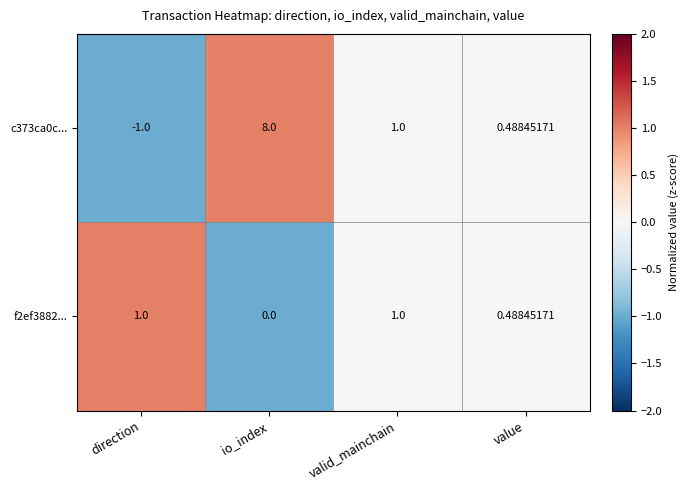

At which label is c373ca0c... closest to 3?

valid_mainchain